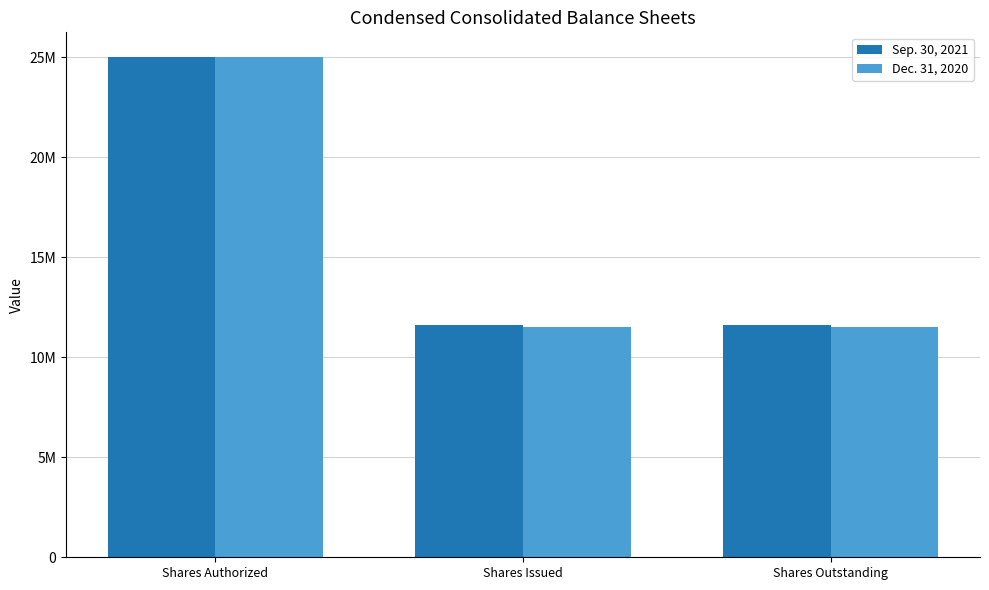

Which series has the widest spread of values?

Dec. 31, 2020